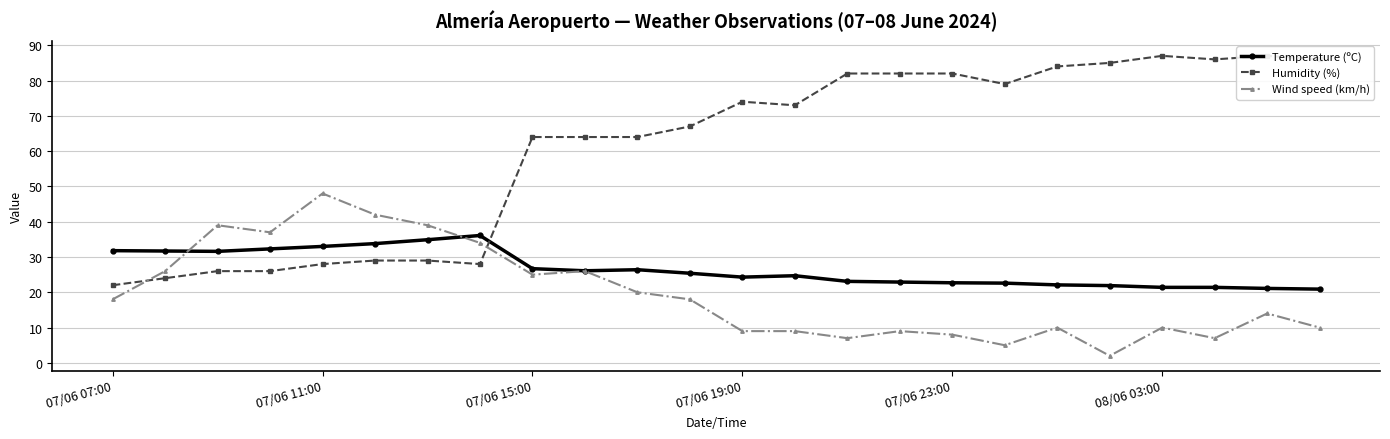

What is the greatest value displayed?

87.0